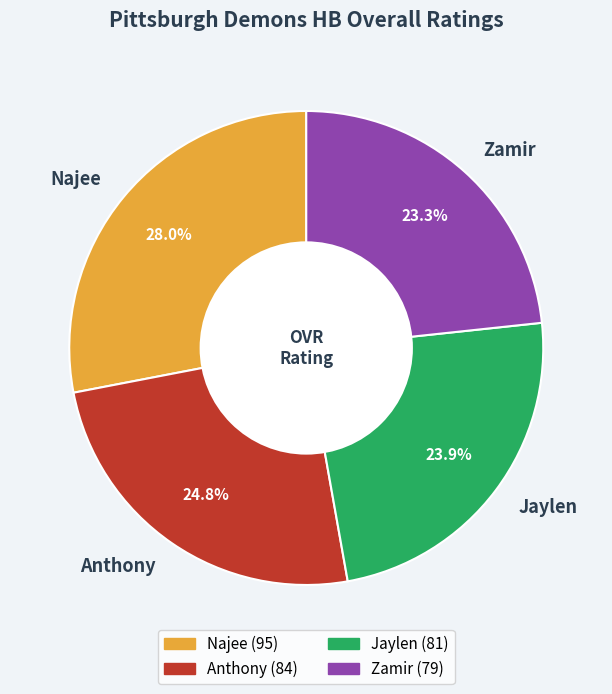

Is it true that Najee is 28% of the pie?

True